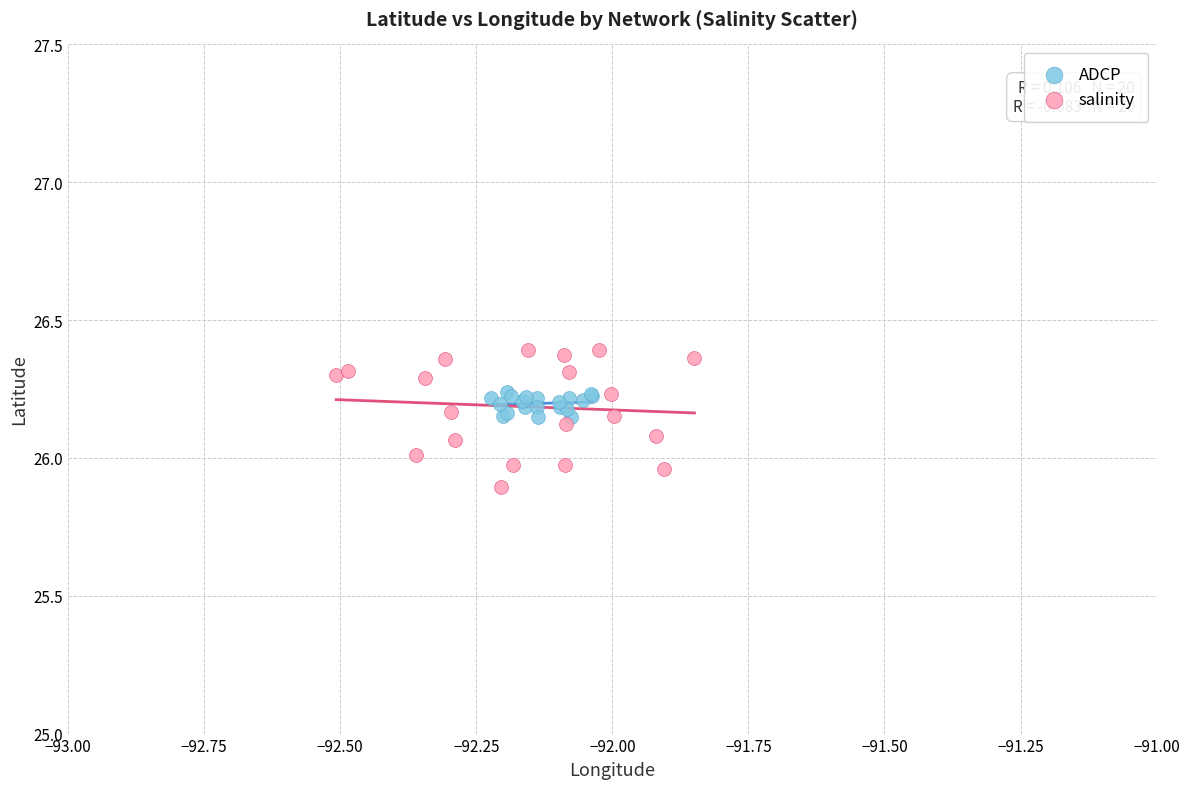

Which series contains the highest Y value?

salinity